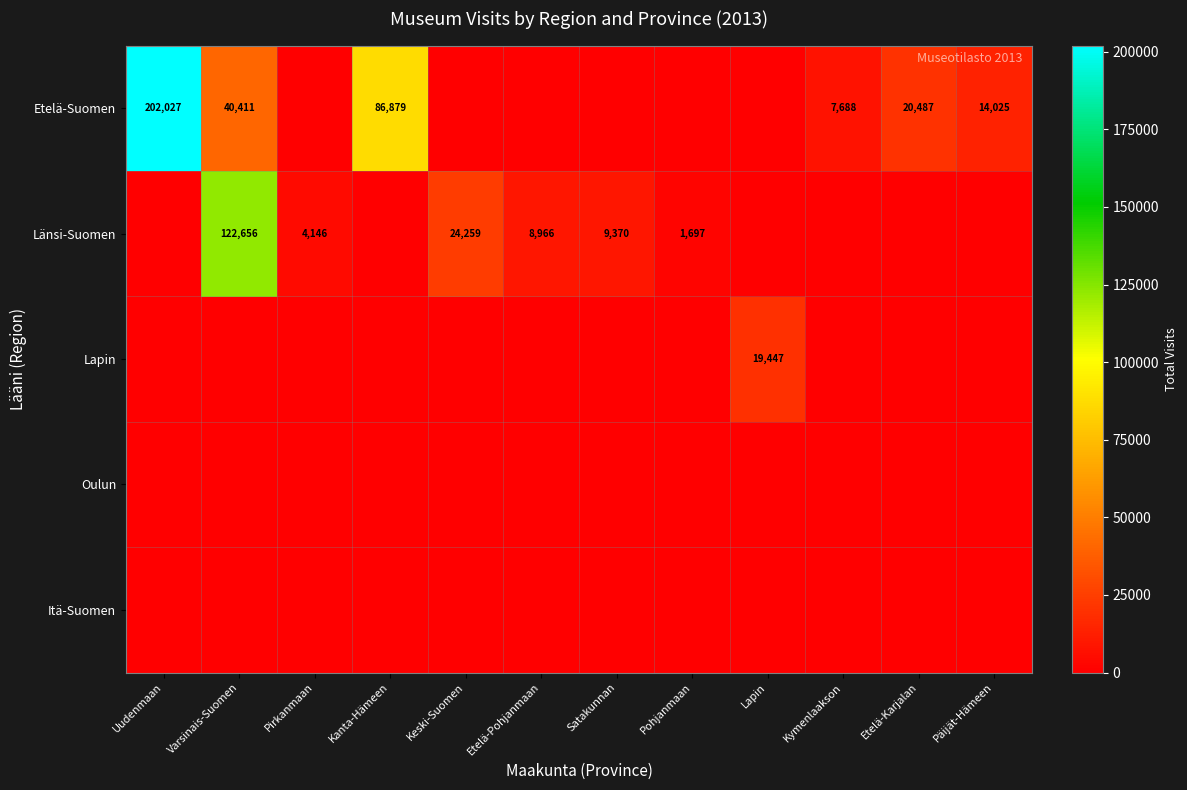

How many series are shown in this chart?

5